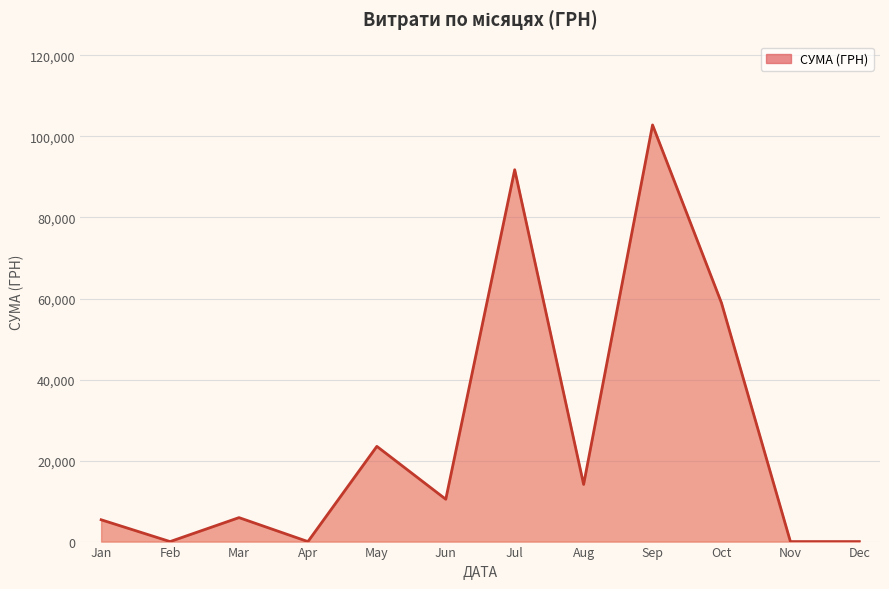

True or false: the data has more than 1 interior local peaks.

True